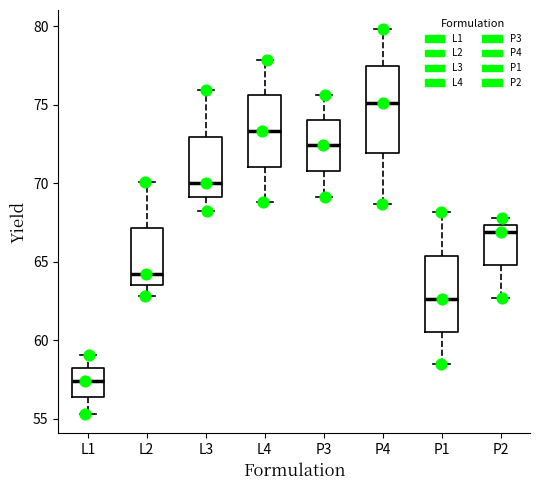

Which box is the tallest, from its lower edge to its upper edge?

P4